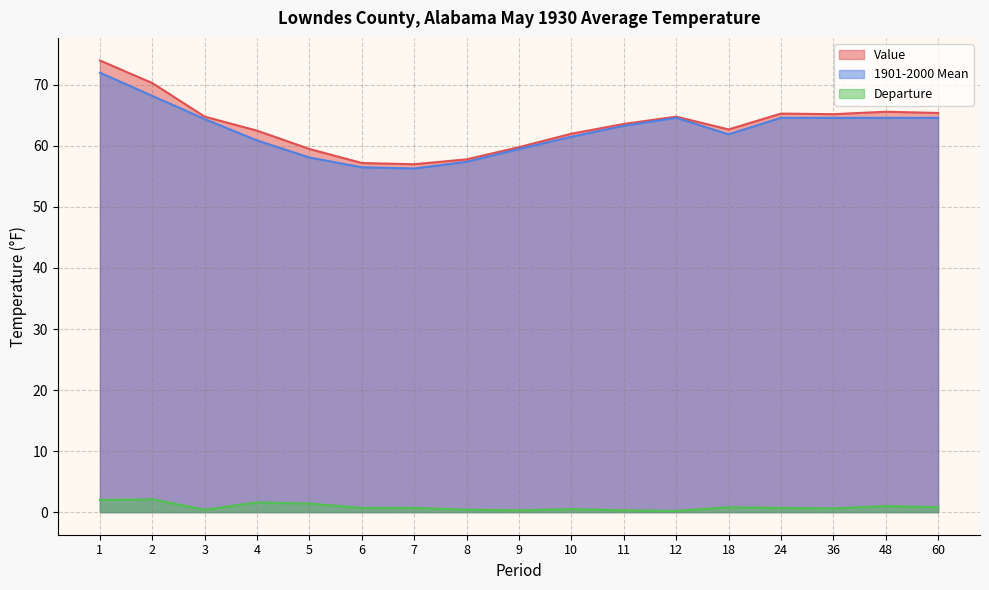

What are all the series names shown in the legend?

Value, 1901-2000 Mean, Departure